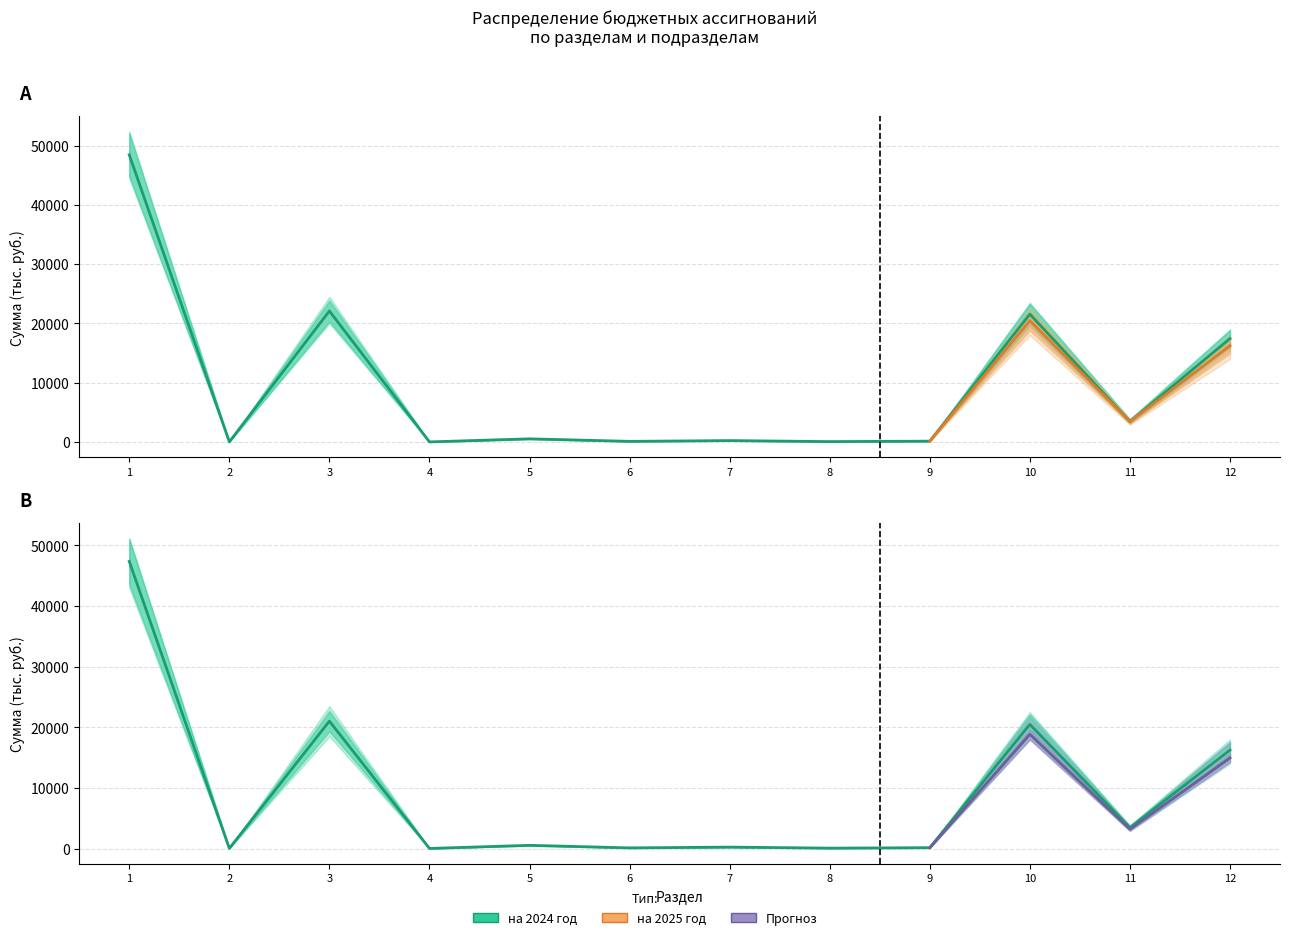

What is the difference between the на 2024 год values at 3 and 5?

21575.5